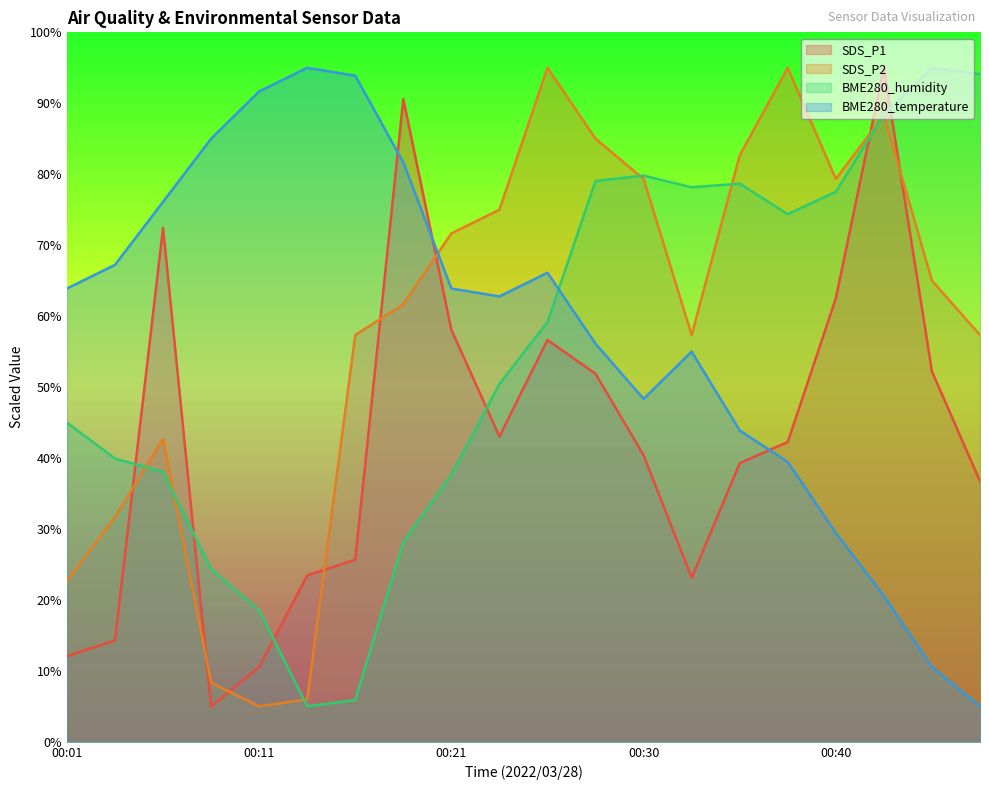

At which category does SDS_P1 reach its first local valley?

00:08